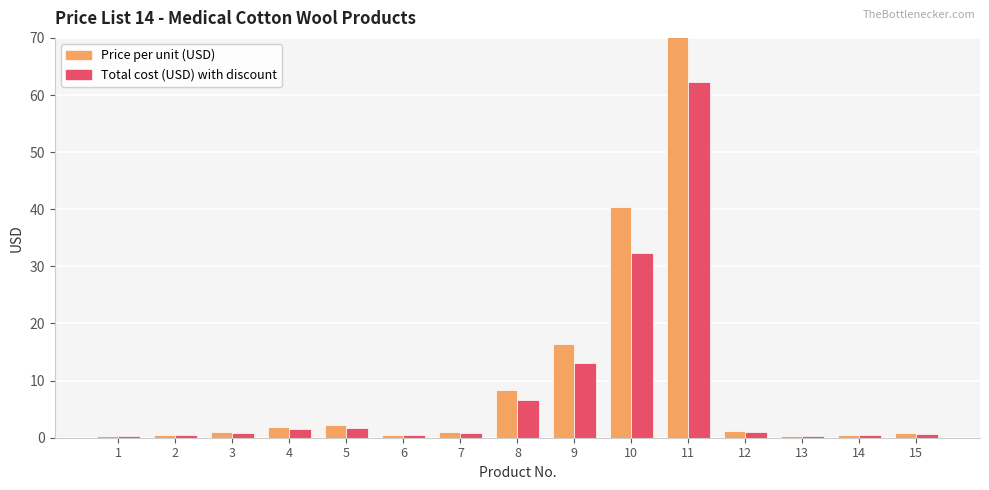

Reading left to right, what are all the values shown in this chart?

Price per unit (USD): 1=0.3	2=0.5	3=1.0	4=1.8	5=2.2	6=0.6	7=1.0	8=8.3	9=16.5	10=40.3	11=77.8	12=1.2	13=0.3	14=0.5	15=0.9
Total cost (USD) with discount: 1=0.3	2=0.4	3=0.8	4=1.5	5=1.8	6=0.4	7=0.8	8=6.6	9=13.2	10=32.3	11=62.2	12=1.0	13=0.2	14=0.4	15=0.7